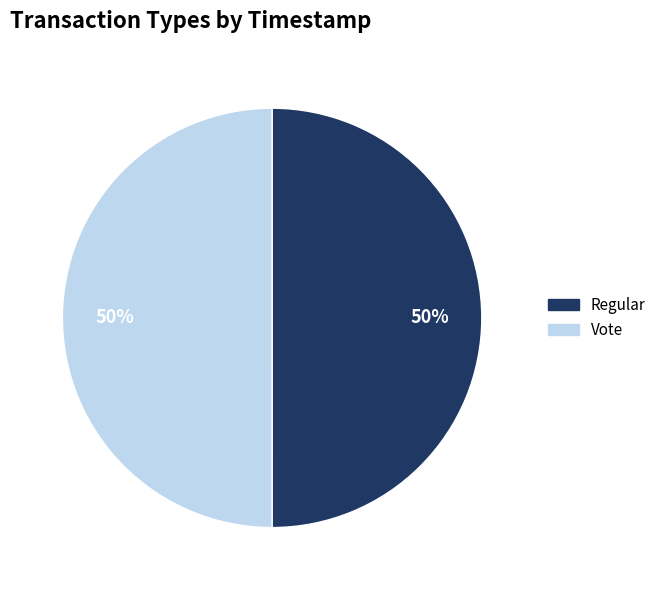

Do Vote and Regular together represent more than half of the pie?

Yes